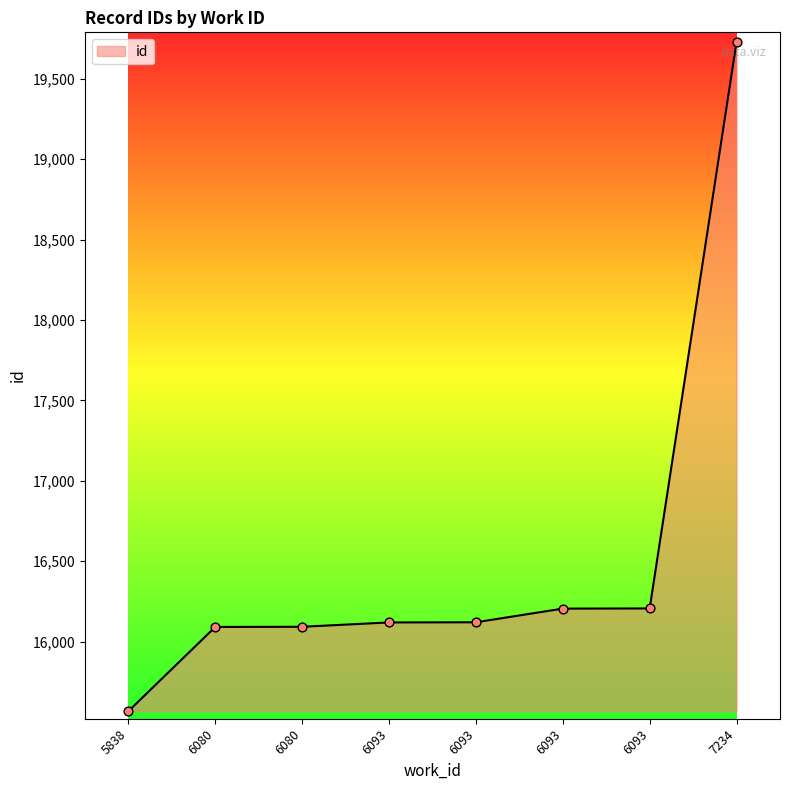

How many lines are shown in the chart?

1